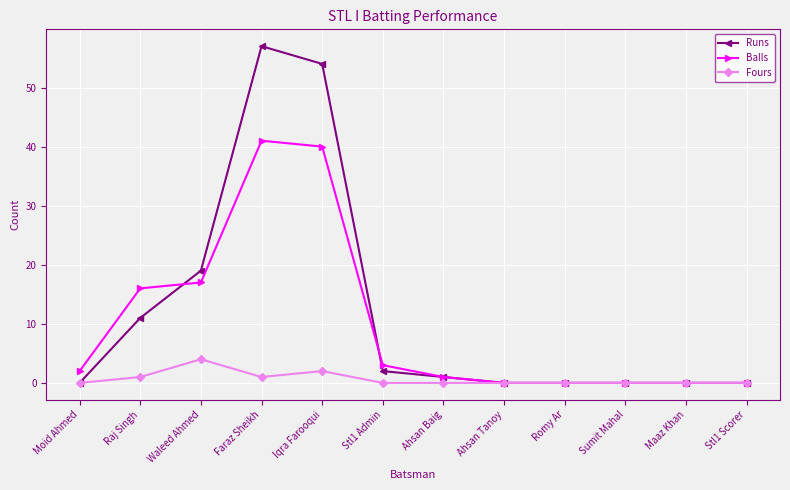

Which category has the highest value across all series?

Faraz Sheikh